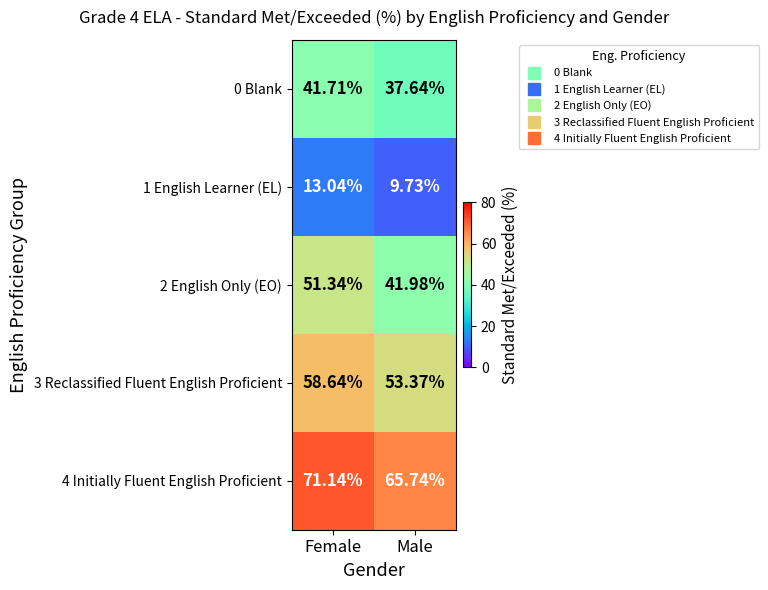

At which label does 1 English Learner (EL) reach its peak?

Female